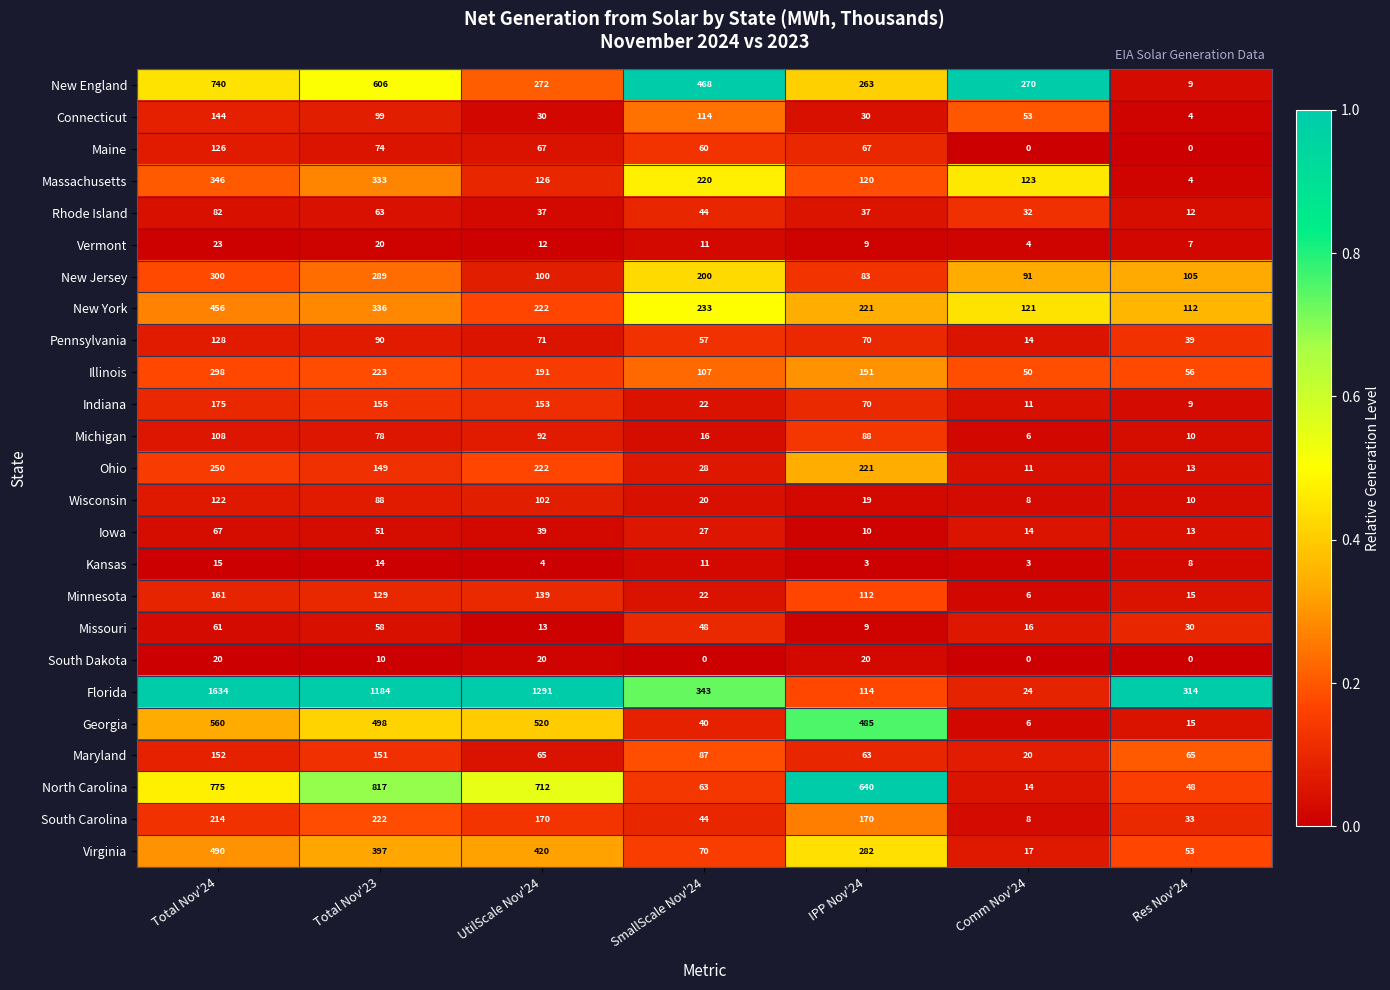

True or false: North Carolina has a value of 63 at SmallScale Nov'24.

True